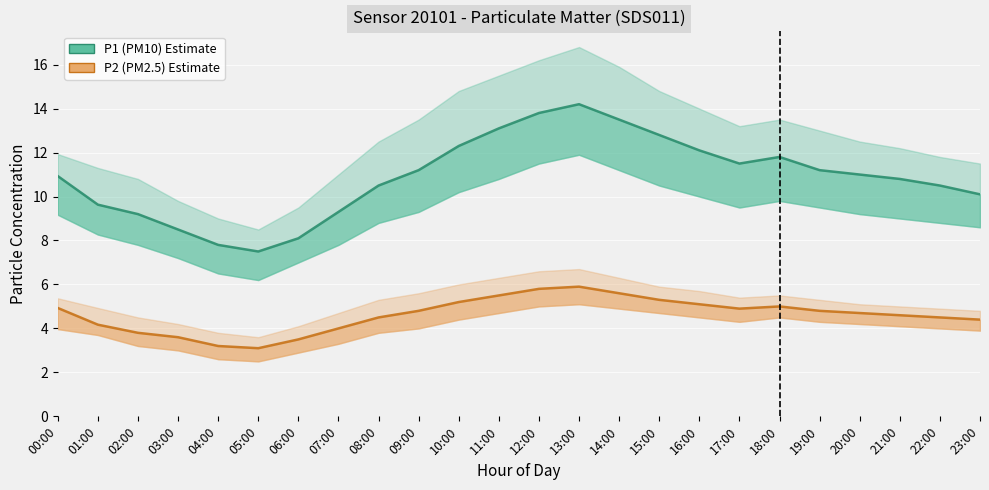

Is it true that P2 (PM2.5) equals 4.9 at 17:00?

True